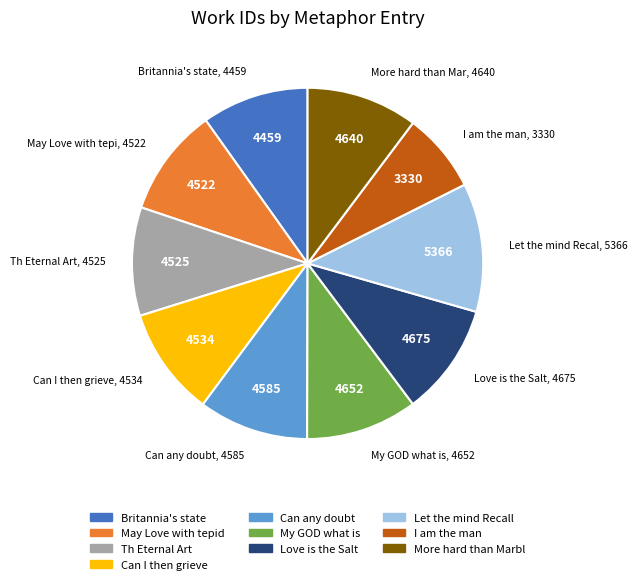

How many segments does this pie chart have?

10